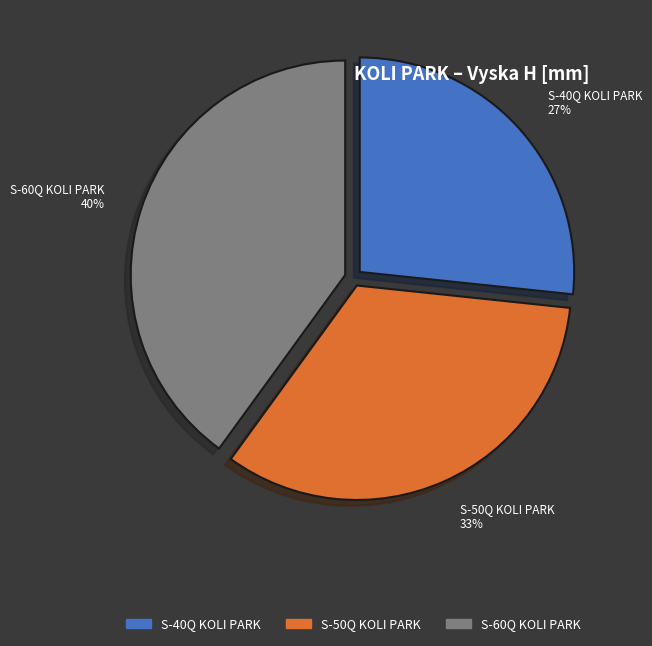

Approximately how many times larger is the value at S-50Q KOLI PARK compared to S-60Q KOLI PARK?

0.8